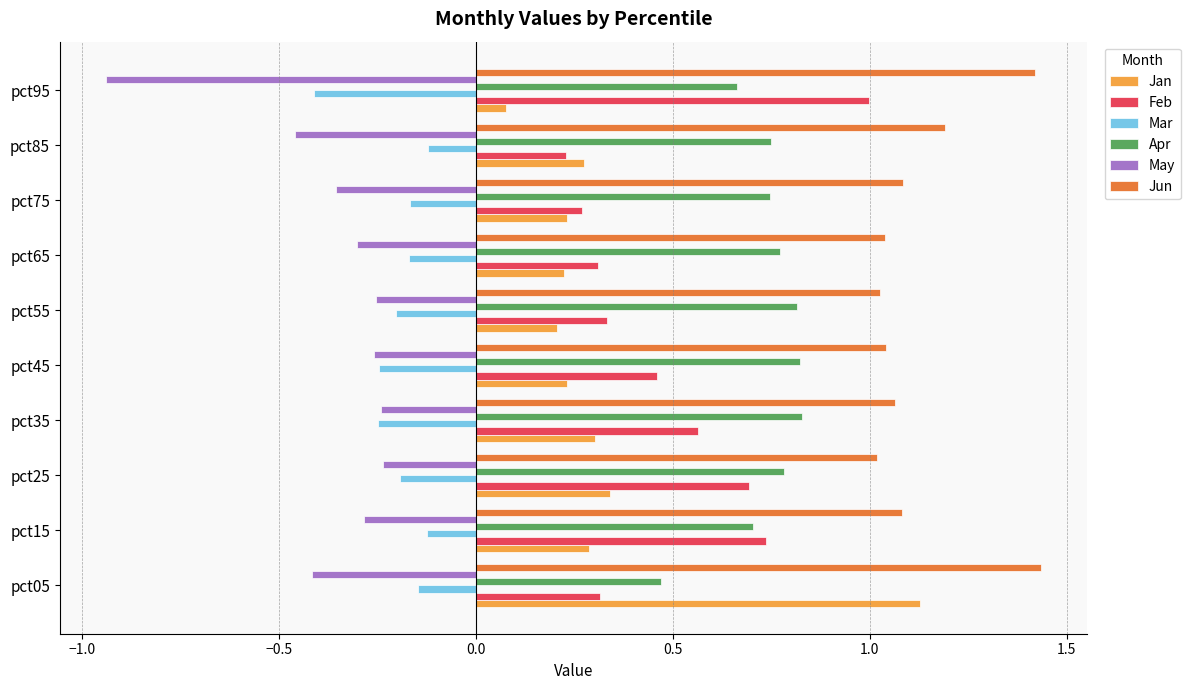

Which series changed the most between pct05 and pct45?

Jan